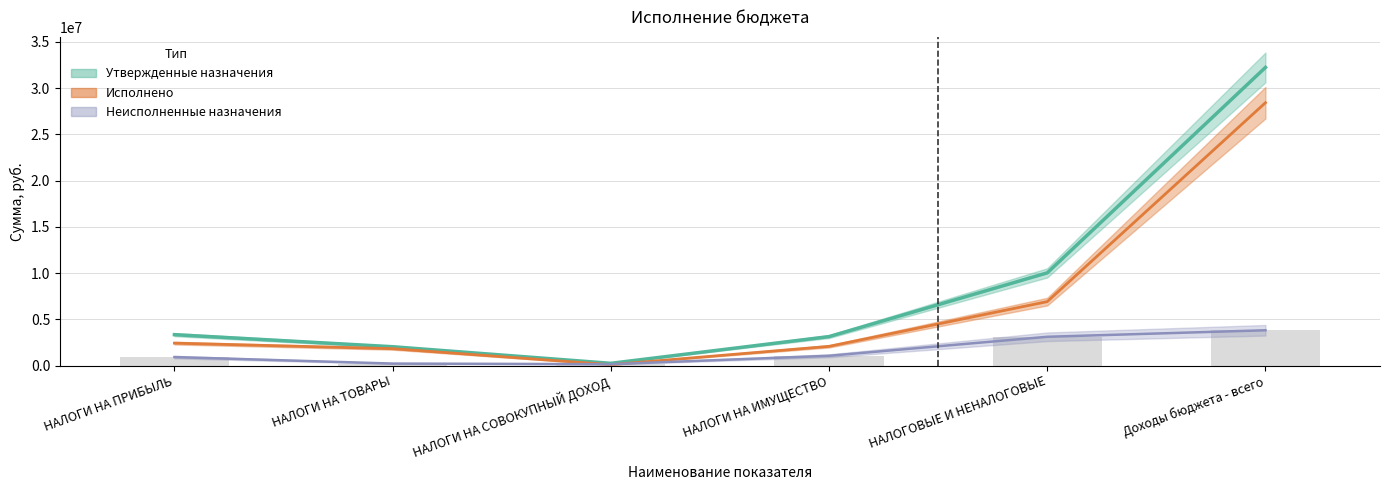

Reading left to right, what are all the values shown in this chart?

Исполнено: 2424017.3	1822570.7	93268.5	2074767.3	6912383.7	28425277.4
Неисполненные назначения: 915982.7	213129.3	146731.5	1055232.7	3110916.3	3815422.6
Утвержденные бюджетные назначения: 3340000.0	2035700.0	240000.0	3130000.0	10023300.0	32240700.0